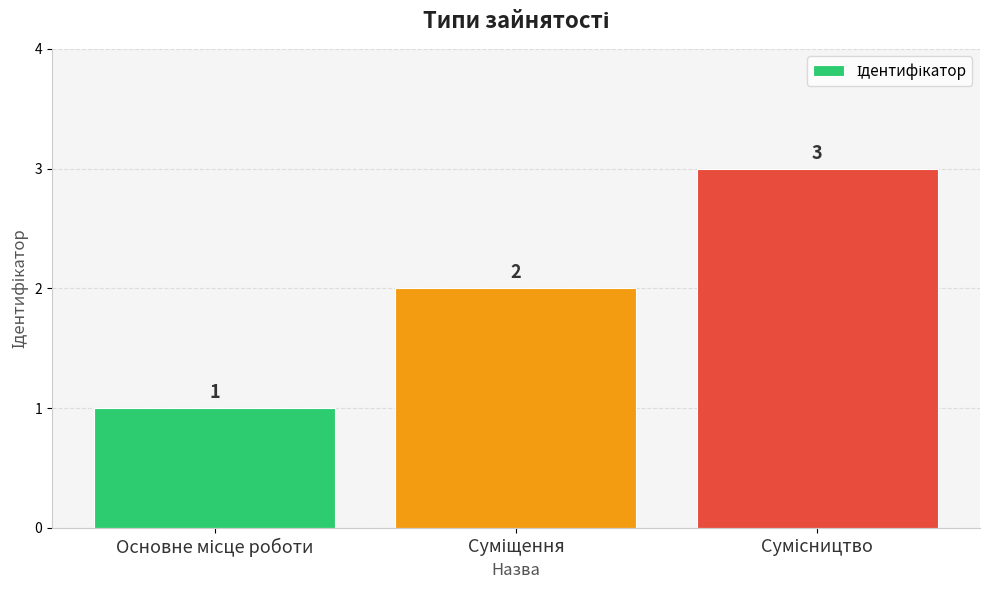

What is the greatest value displayed?

3